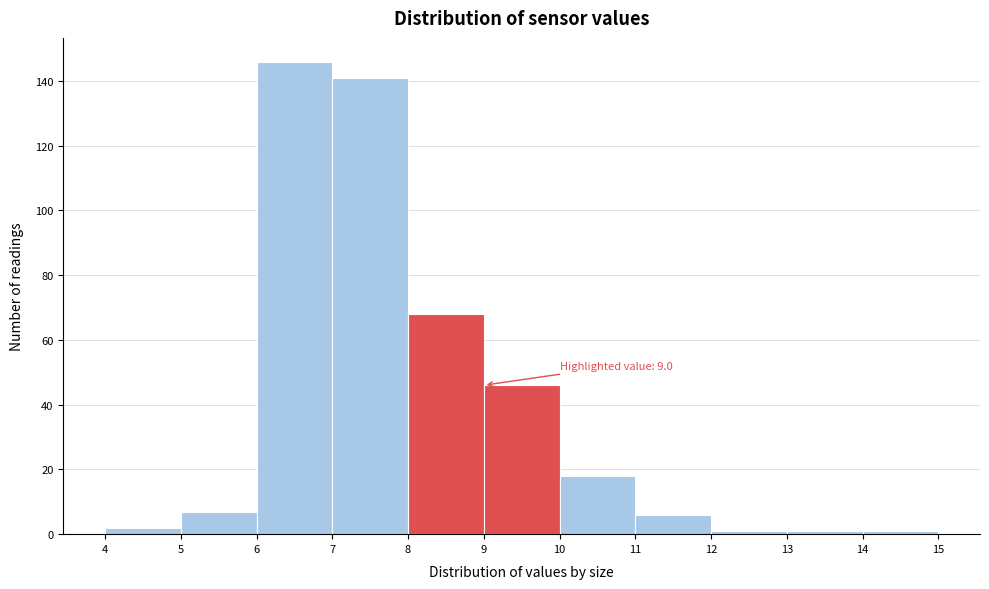

Which range on the x-axis has the tallest bar?

6 to 7